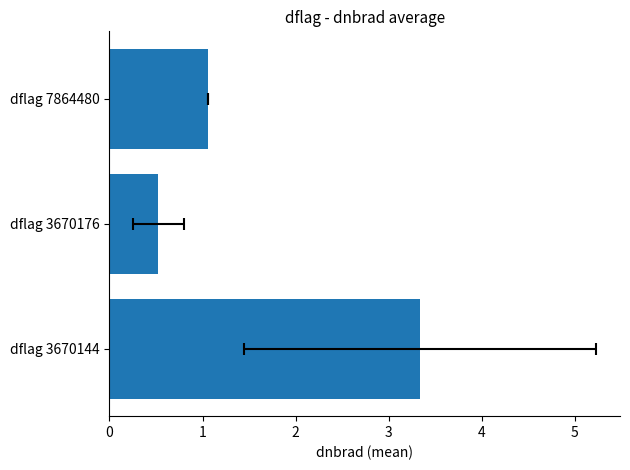

Rank the categories by value from lowest to highest.

dflag 3670176, dflag 7864480, dflag 3670144